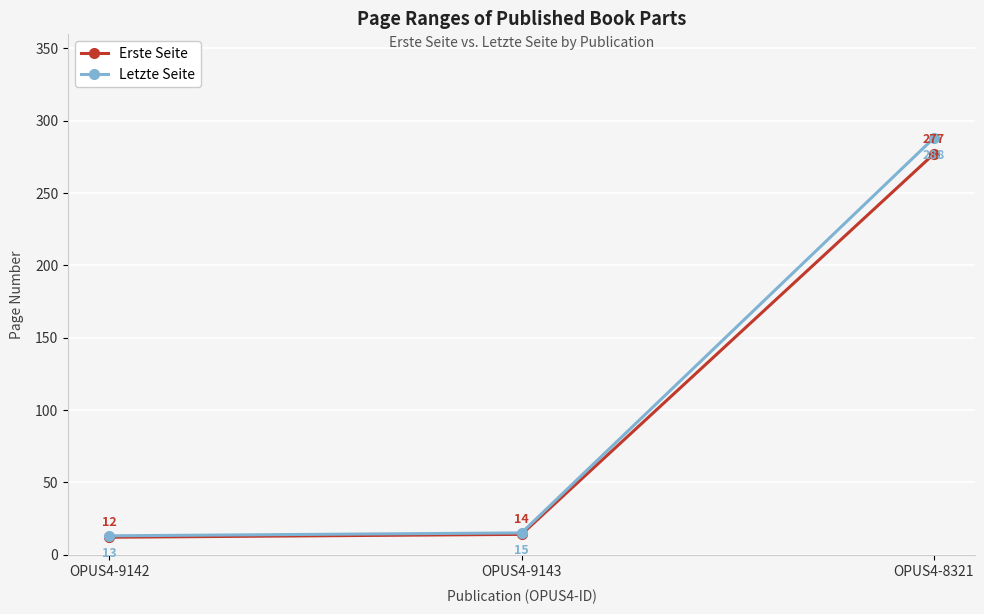

Is the value of Erste Seite at OPUS4-9142 greater than the value of Letzte Seite at OPUS4-9143?

No